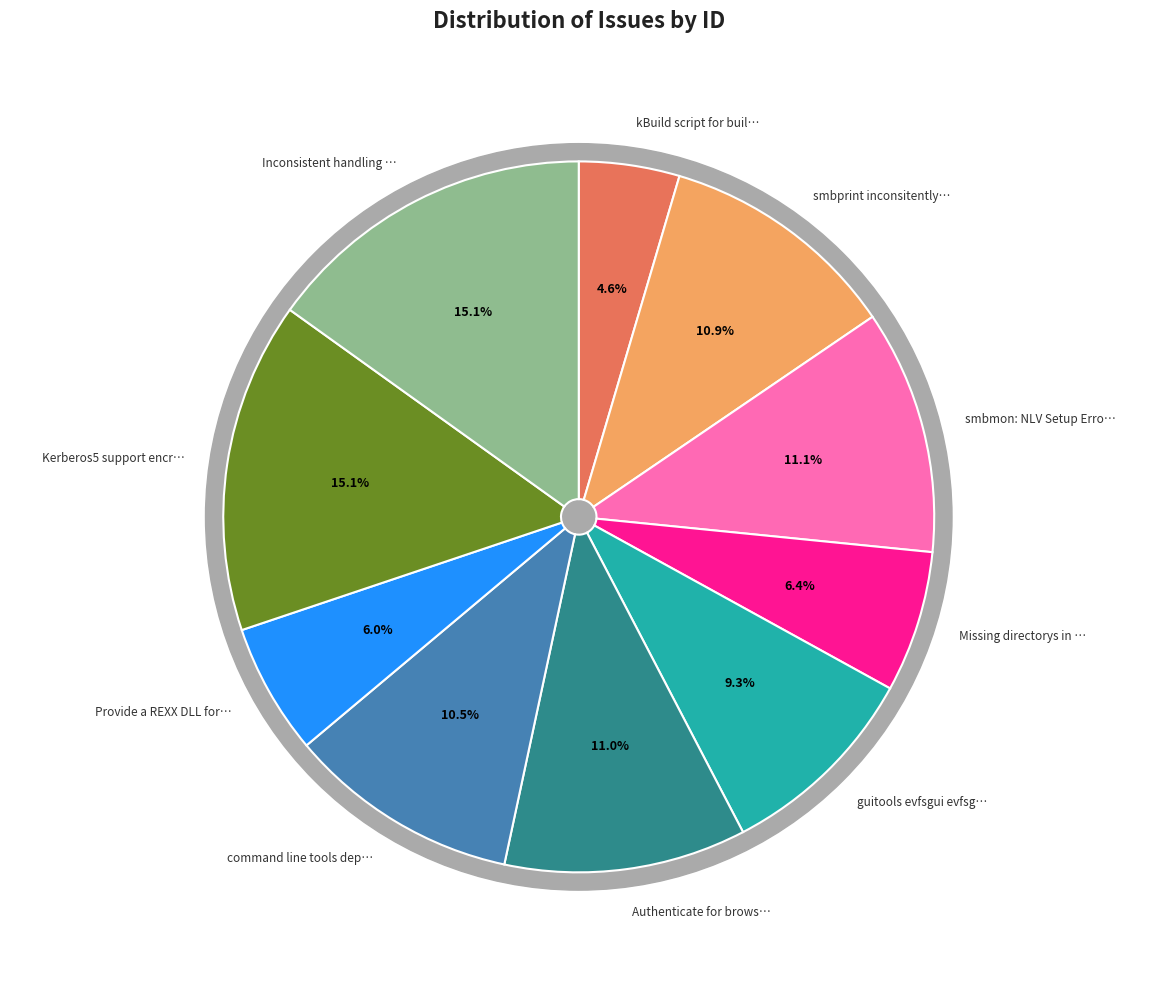

What is the ratio of the value at Missing directorys in DOS and WinOs2 to the value at Provide a REXX DLL for the RPC interface?

1.1